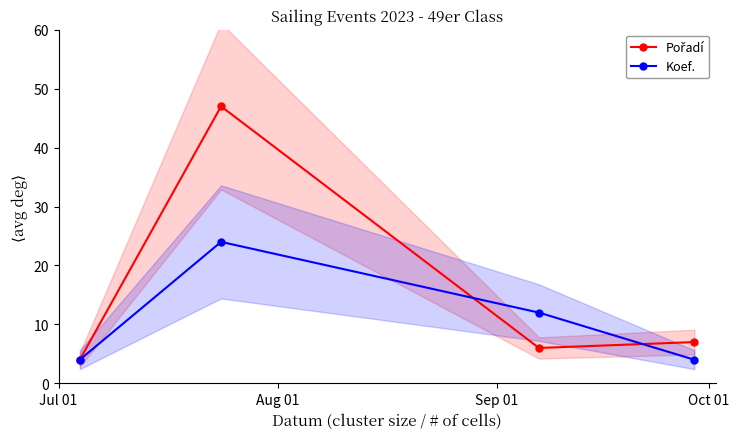

True or false: Koef. has more than 1 points higher than both neighbors.

False